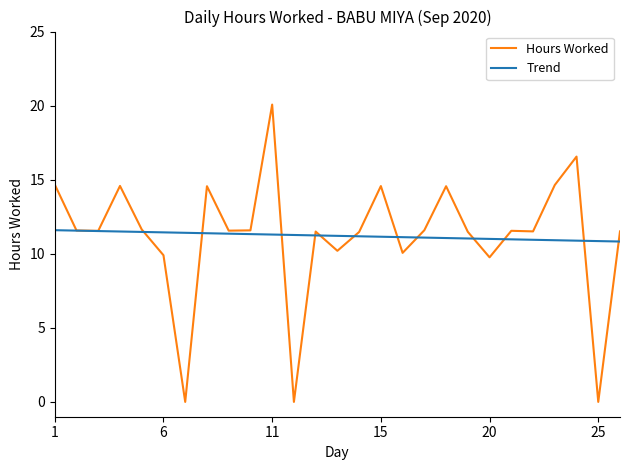

What is the greatest value displayed?

20.1